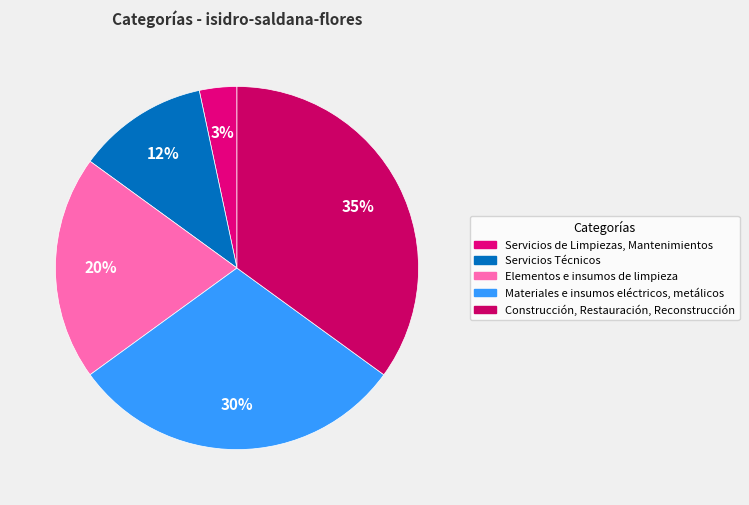

How much of the chart is everything except Servicios de Limpiezas, Mantenimientos?

96.7%